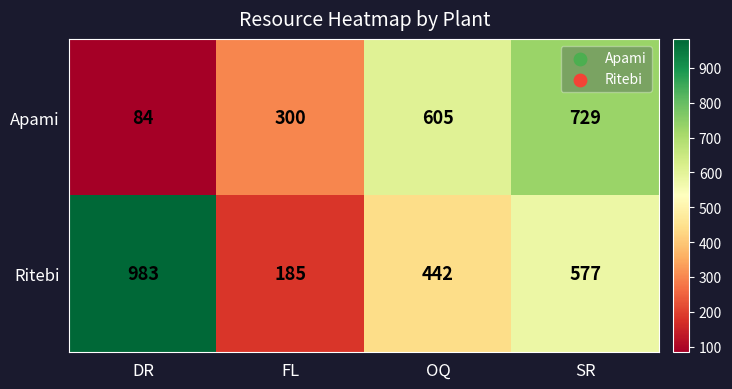

What is the spread (max minus min) of values at FL?

115